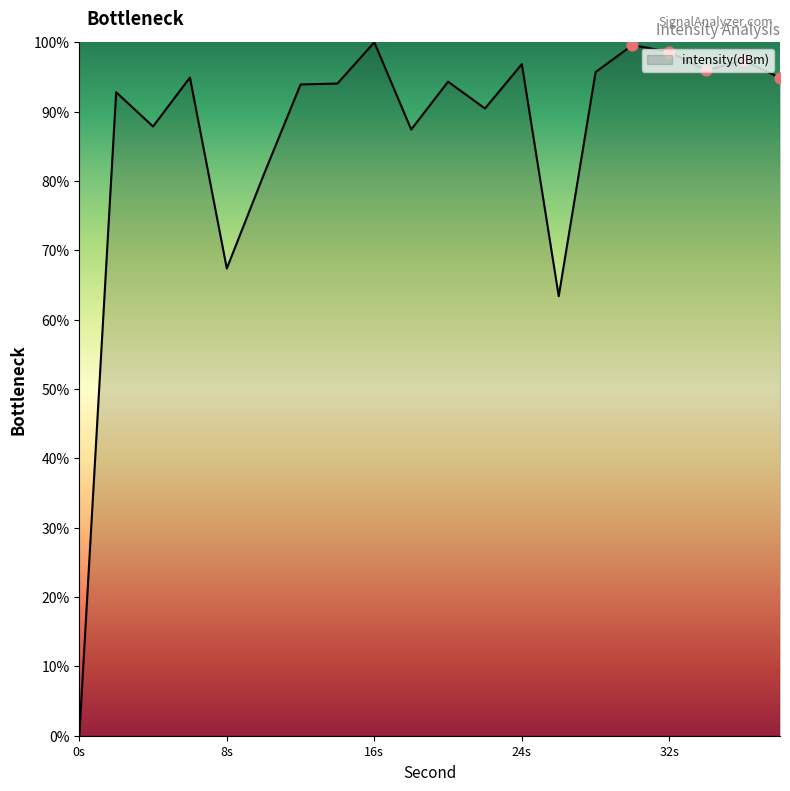

What is the maximum value shown in the chart?

100.0